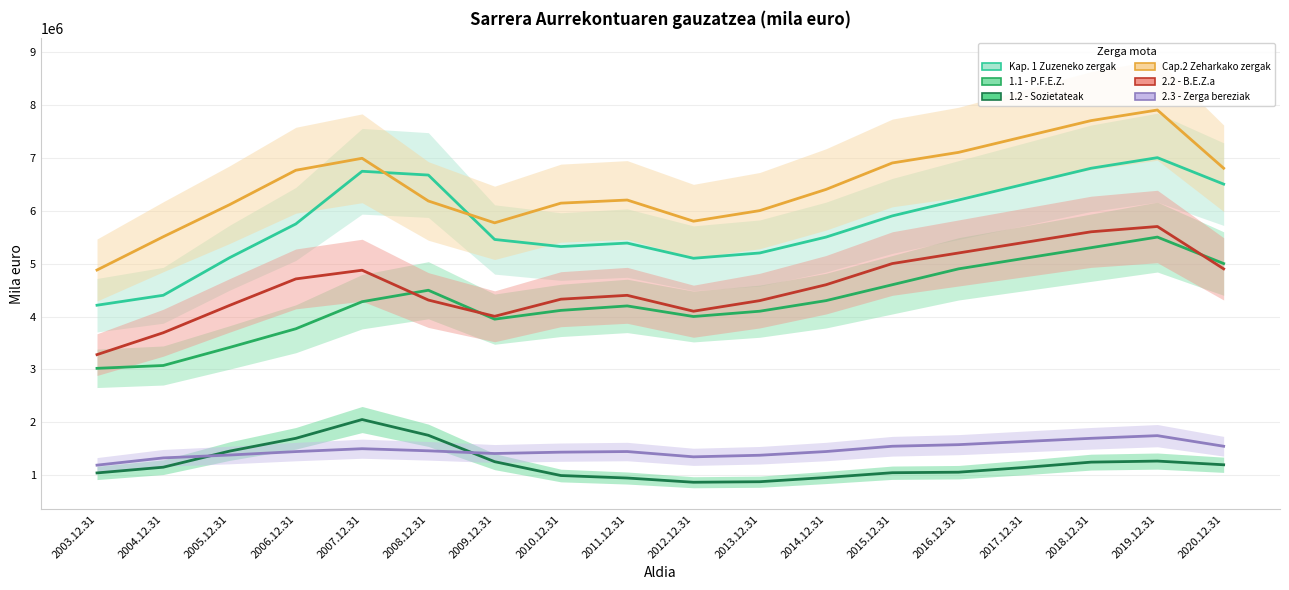

Between 2019.12.31 and 2005.12.31, which is larger?

2019.12.31